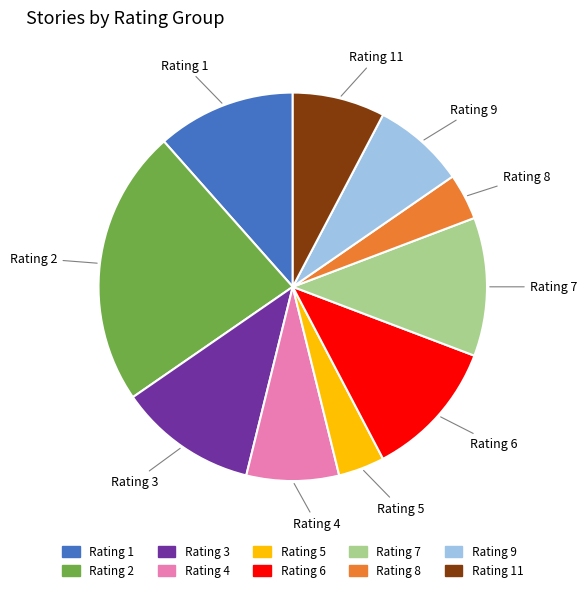

How many slices are in this pie chart?

10